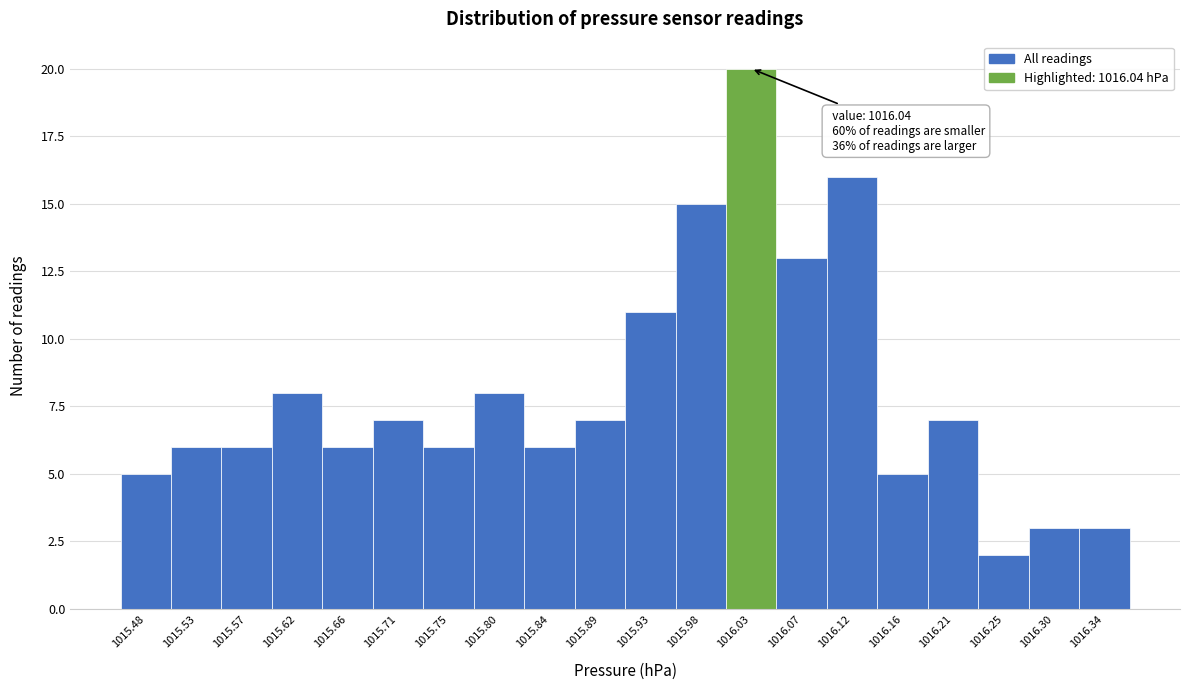

Reading left to right, what are all the values shown in this chart?

1015.48=5	1015.53=6	1015.57=6	1015.62=8	1015.66=6	1015.71=7	1015.75=6	1015.80=8	1015.84=6	1015.89=7	1015.93=11	1015.98=15	1016.03=20	1016.07=13	1016.12=16	1016.16=5	1016.21=7	1016.25=2	1016.30=3	1016.34=3